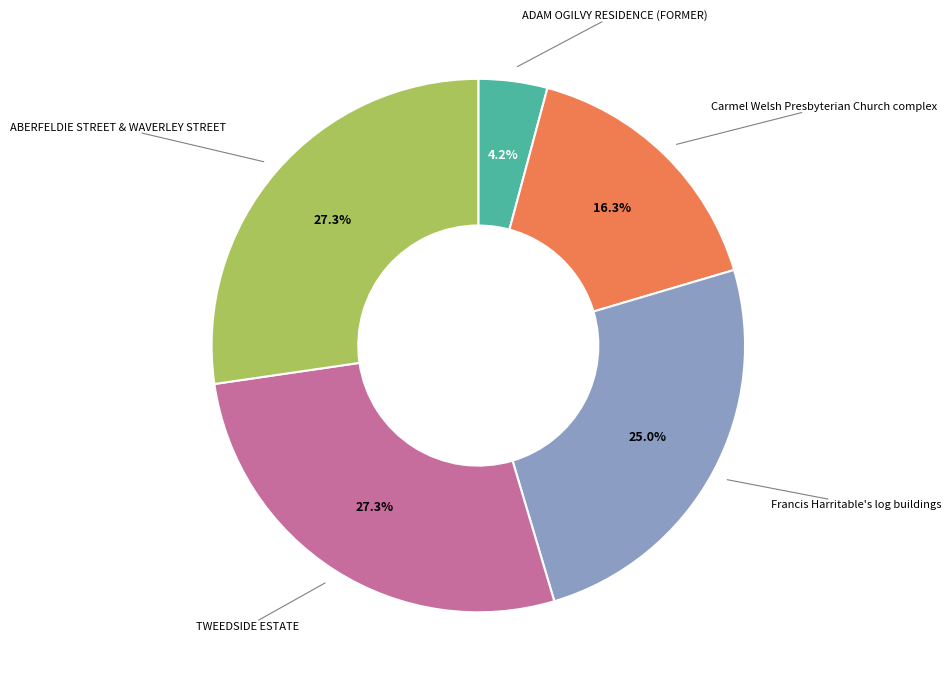

Is there a majority slice in this chart?

No